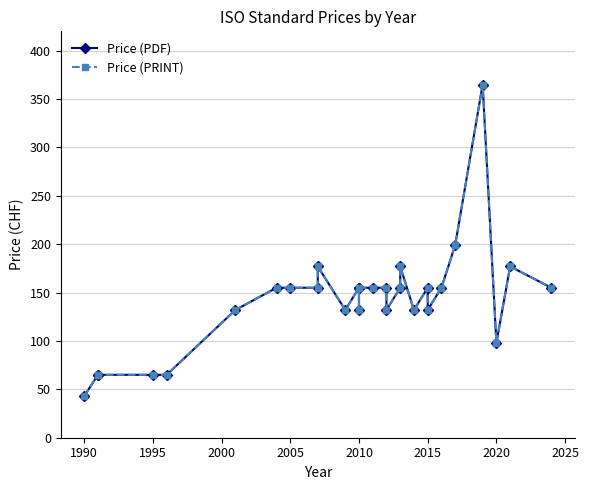

How many values in the Price (PRINT) series exceed 155?

5